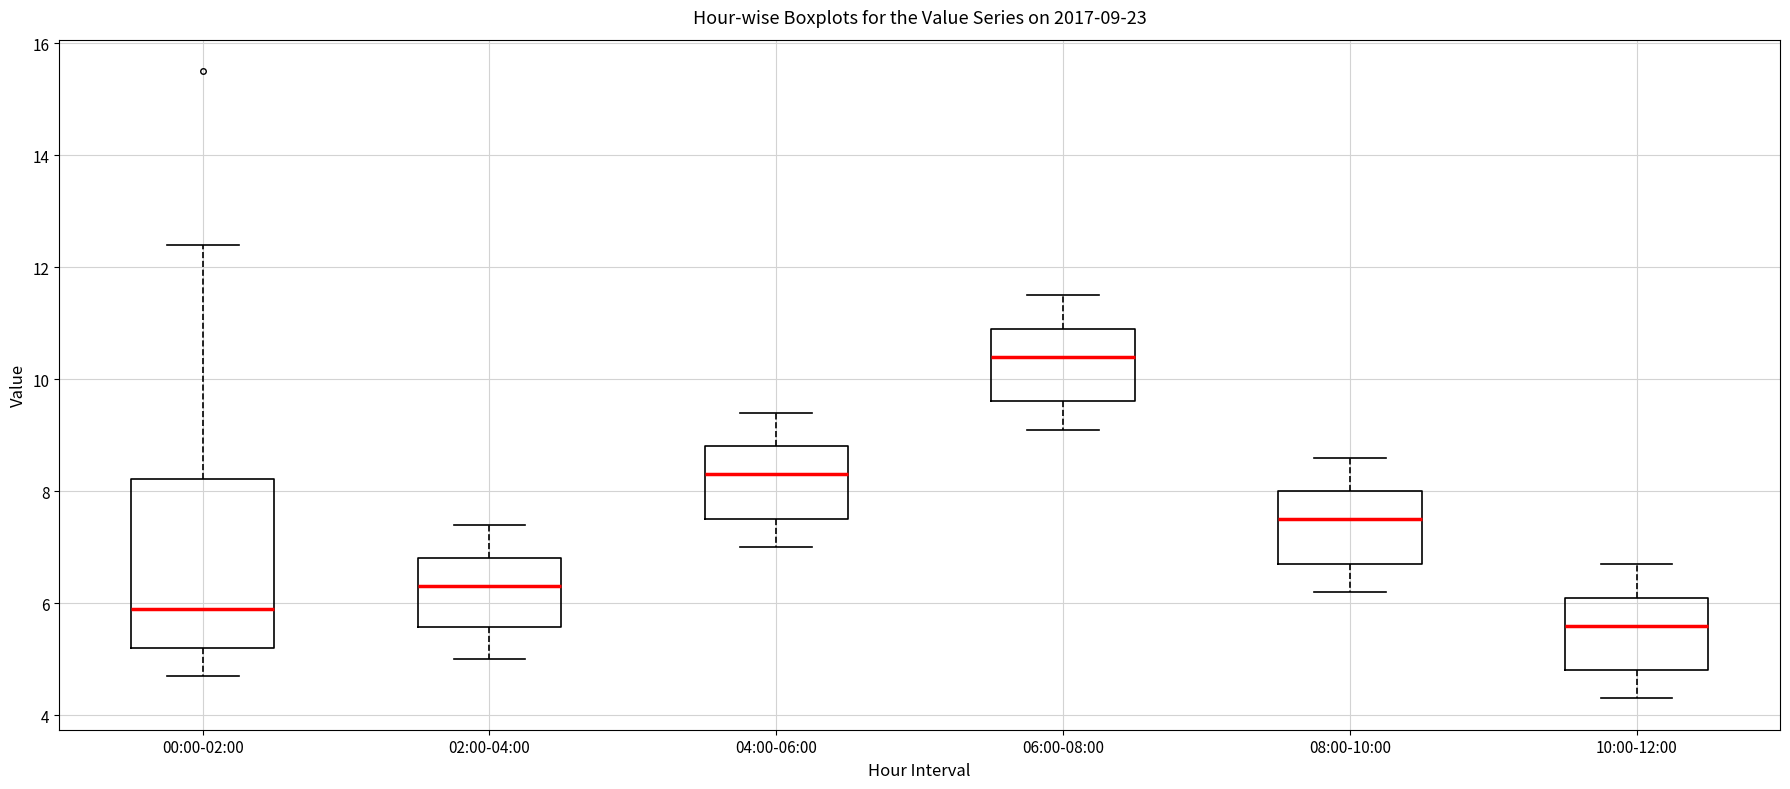

Which box's median line is the lowest?

10:00-12:00